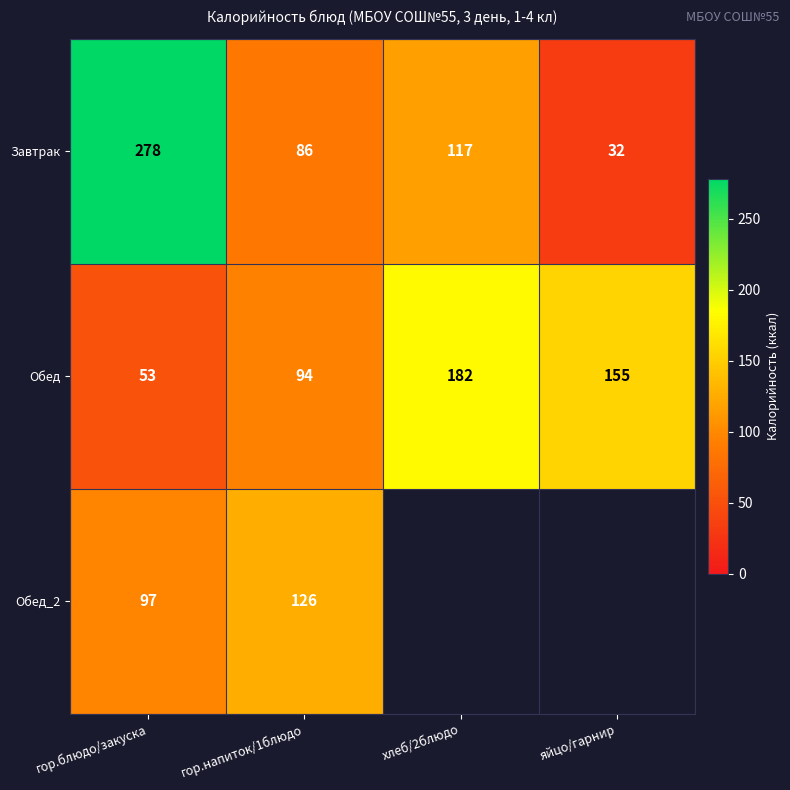

List the labels in order of Завтрак value, largest first.

гор.блюдо/закуска, хлеб/2блюдо, гор.напиток/1блюдо, яйцо/гарнир